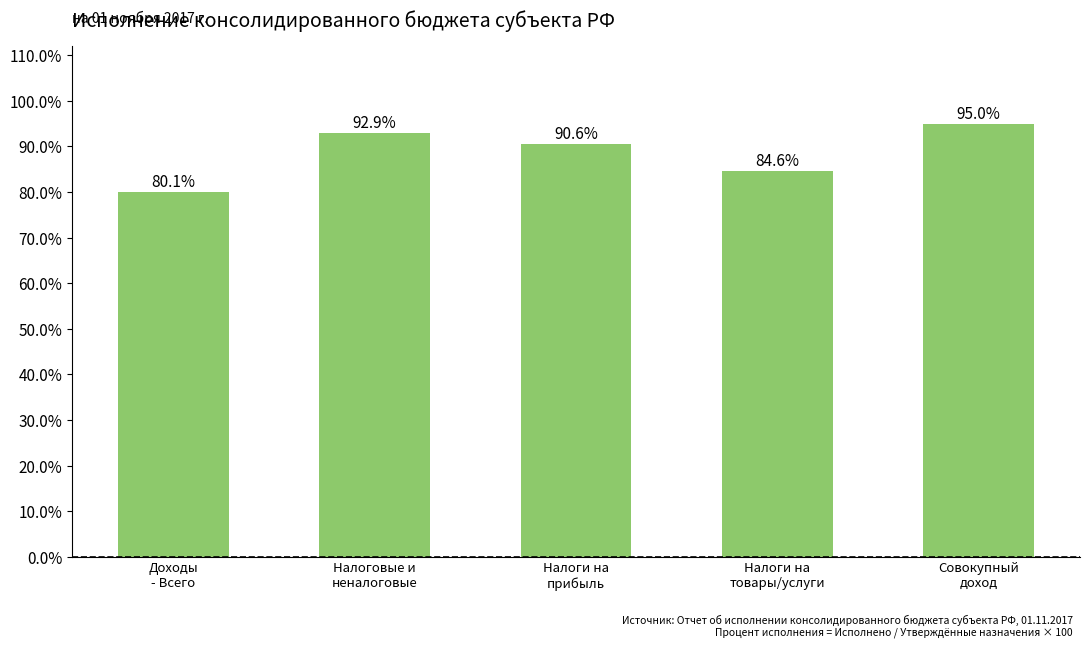

What is the average value?

88.6